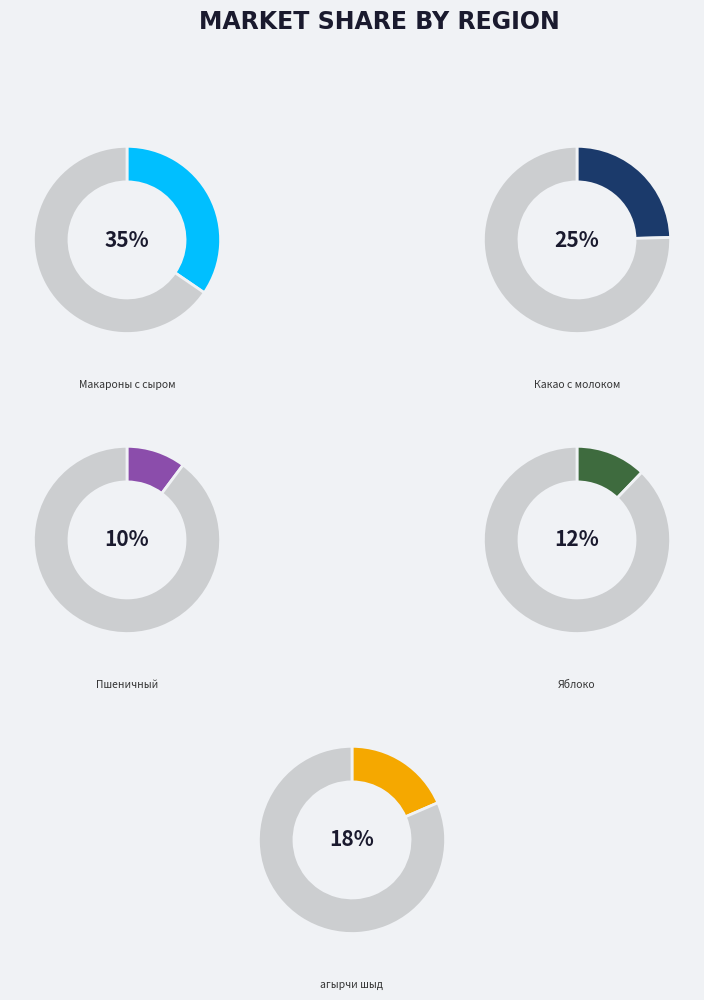

Does any single category account for the majority?

No